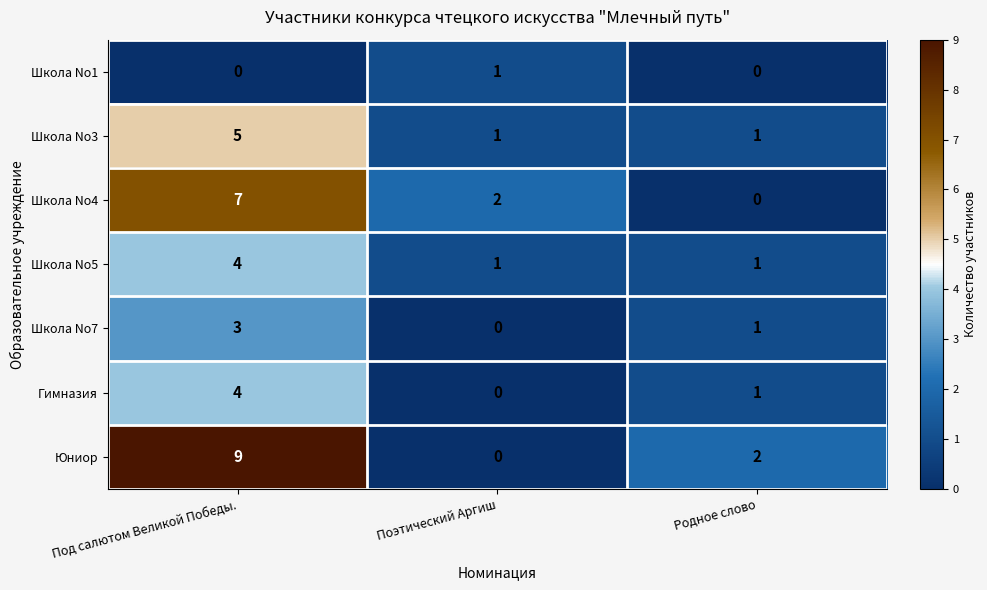

At which label does Школа No4 first exceed 2?

Под салютом Великой Победы.